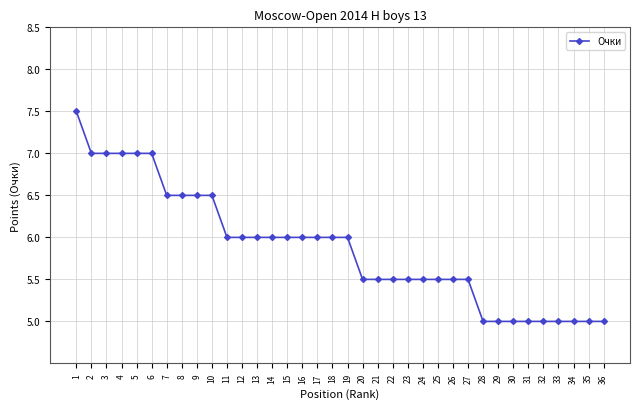

Which label corresponds to the largest value in the chart?

1